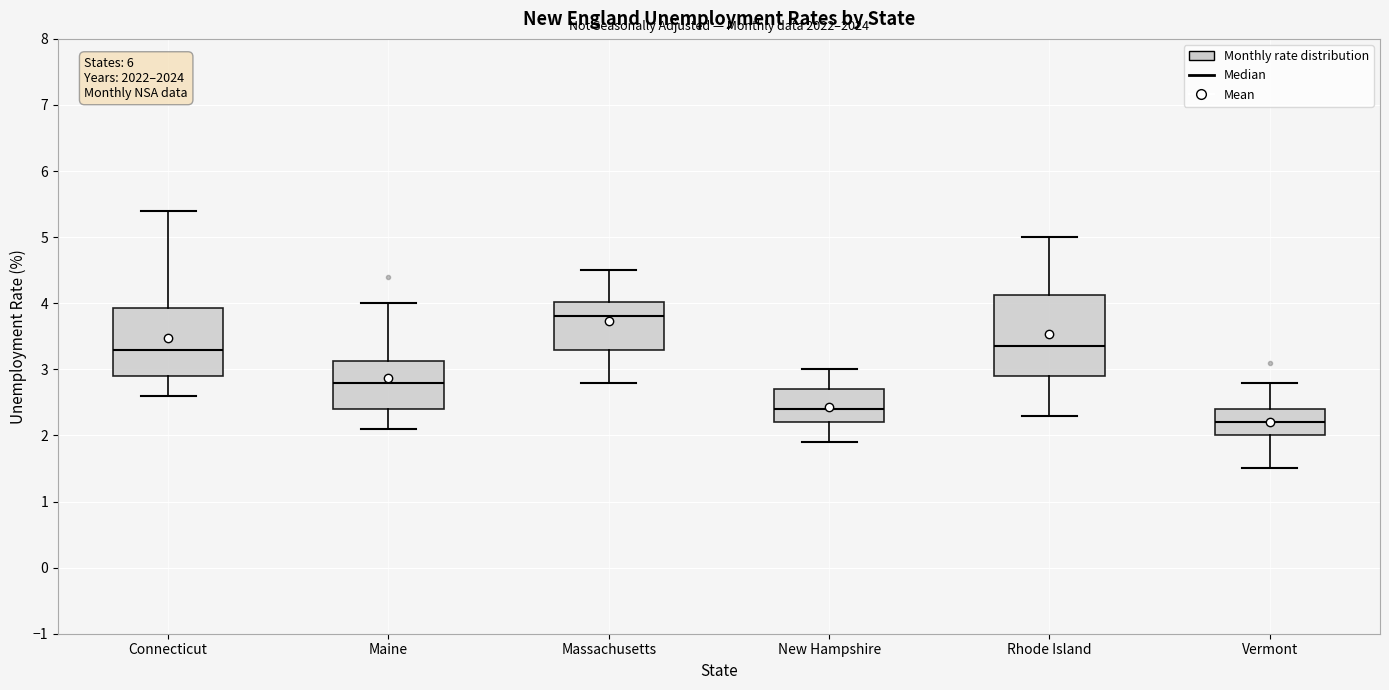

Reading left to right, transcribe this box plot: for each box, give where its median line is, the range the box spans, and where its two whiskers end, as read against the y-axis. The values are not printed on the chart, so give them approximately, as read against the axis.

Connecticut: median 3.3, box 2.9 to 3.9, whiskers 2.6 to 5.4
Maine: median 2.8, box 2.4 to 3.1, whiskers 2.1 to 4.0
Massachusetts: median 3.8, box 3.3 to 4.0, whiskers 2.8 to 4.5
New Hampshire: median 2.4, box 2.2 to 2.7, whiskers 1.9 to 3.0
Rhode Island: median 3.4, box 2.9 to 4.1, whiskers 2.3 to 5.0
Vermont: median 2.2, box 2.0 to 2.4, whiskers 1.5 to 2.8